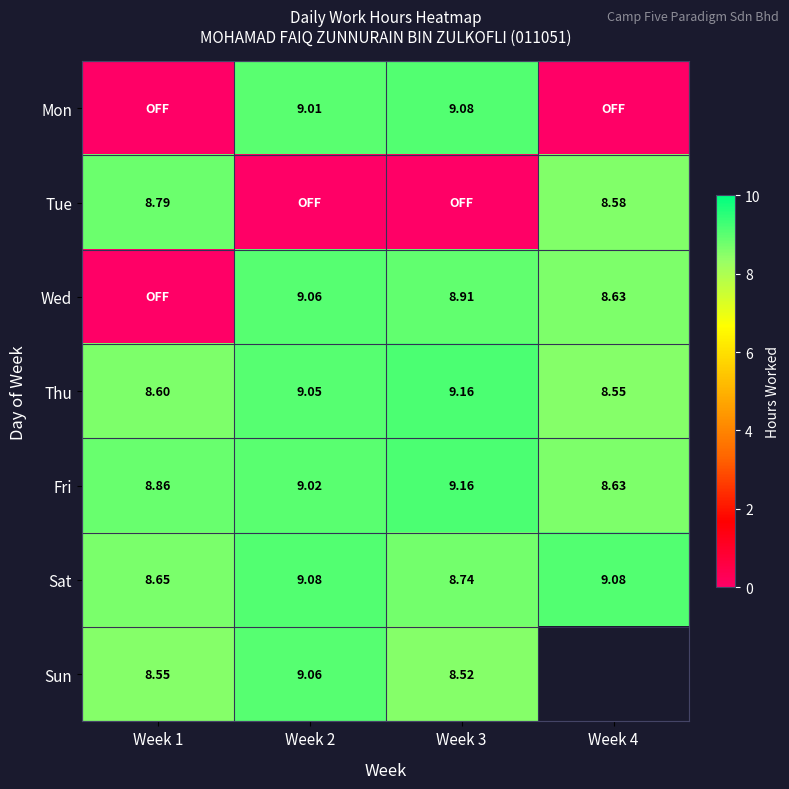

Is the value of Thu at Week 1 greater than the value of Sun at Week 1?

Yes